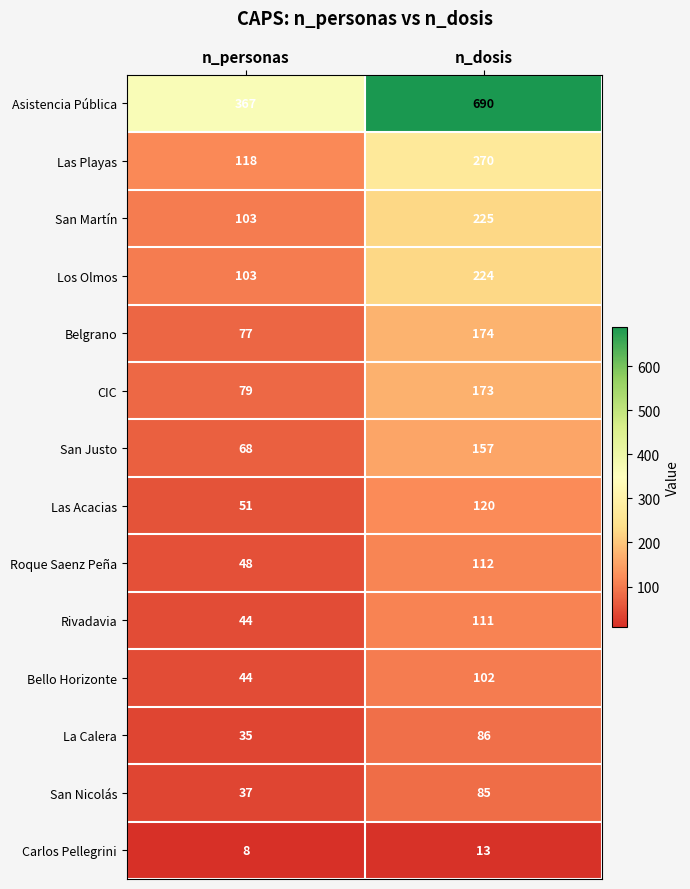

How many series are shown in this chart?

14